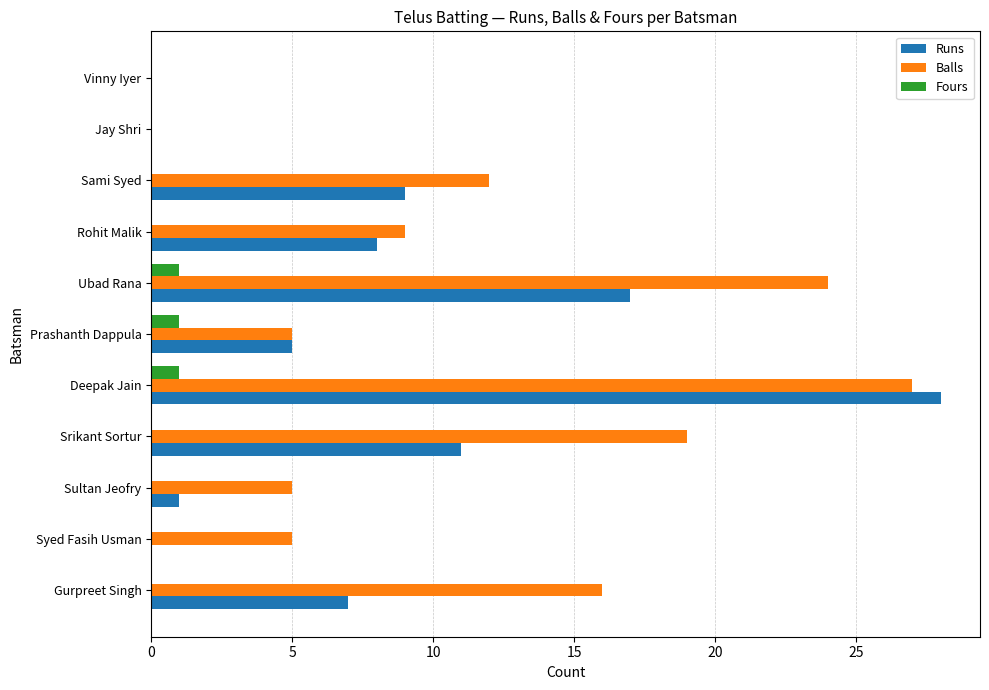

At which label does Balls reach its peak?

Deepak Jain